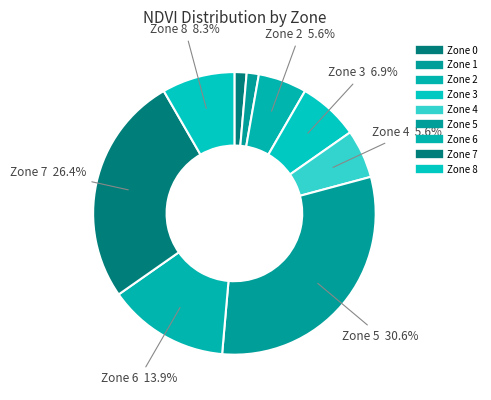

Count the number of slices in the pie.

9